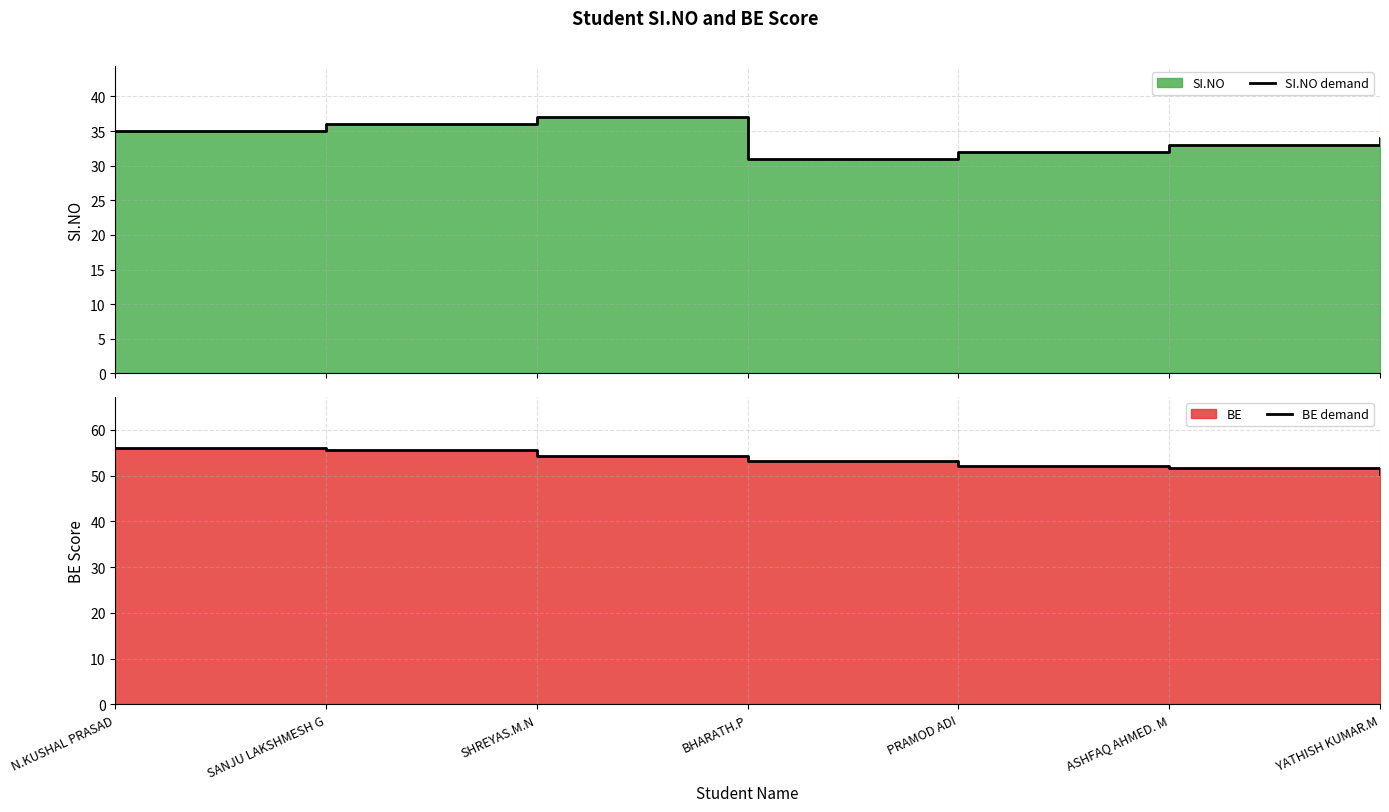

Which series has the largest total across all categories?

BE demand